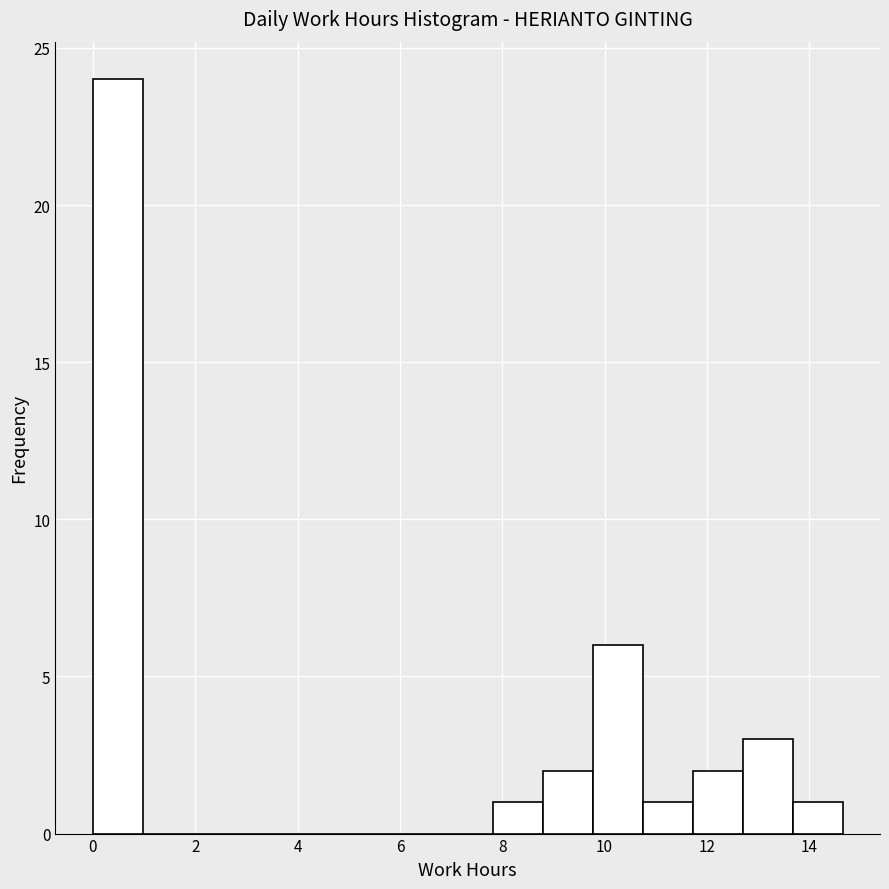

Reading left to right, list every bar in this chart as the range it spans on the x-axis followed by its height. Neither the bar edges nor the heights are printed on the chart, so give them approximately, as read against the axes.

0.0 to 1.0: 24
1.0 to 2.0: 0
2.0 to 3.0: 0
3.0 to 4.0: 0
4.0 to 4.8: 0
4.8 to 5.8: 0
5.8 to 6.8: 0
6.8 to 7.8: 0
7.8 to 8.8: 1
8.8 to 9.8: 2
9.8 to 10.8: 6
10.8 to 11.8: 1
11.8 to 12.6: 2
12.6 to 13.6: 3
13.6 to 14.6: 1